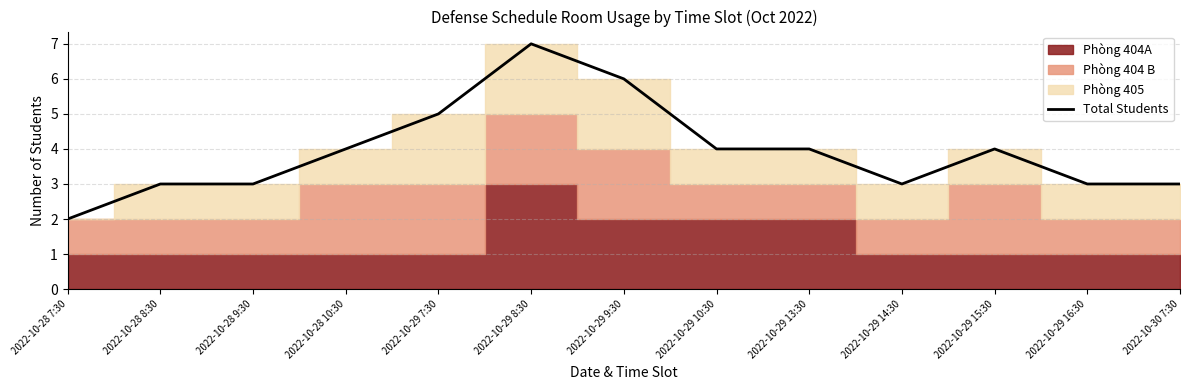

Which category has the lowest value across all series?

2022-10-28 7:30